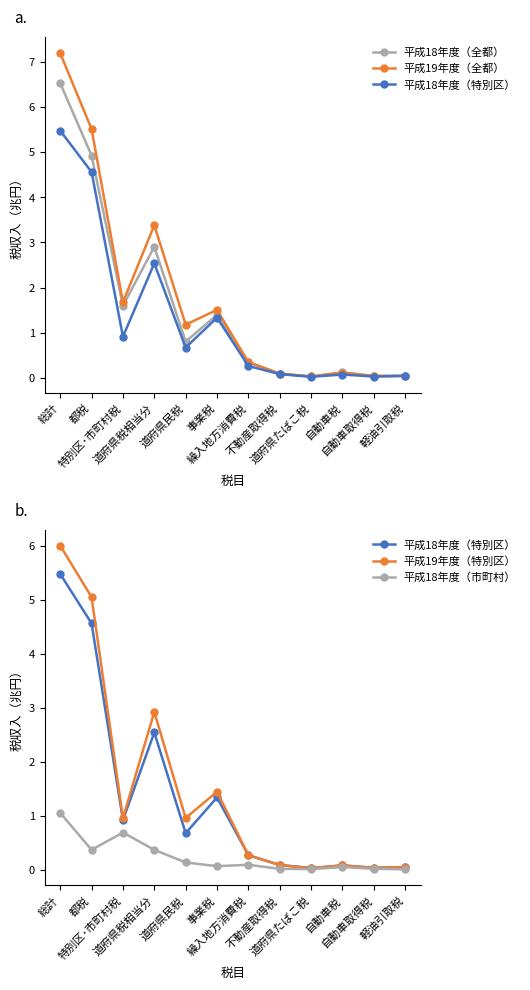

Reading left to right, transcribe all the data shown in this chart.

平成18年度（全都）: 6.5	4.9	1.6	2.9	0.8	1.4	0.4	0.1	0.0	0.1	0.0	0.0
平成19年度（全都）: 7.2	5.5	1.7	3.4	1.2	1.5	0.3	0.1	0.0	0.1	0.0	0.0
平成18年度（特別区）: 5.5	4.6	0.9	2.5	0.7	1.3	0.3	0.1	0.0	0.1	0.0	0.0
平成19年度（特別区）: 6.0	5.0	1.0	2.9	1.0	1.4	0.3	0.1	0.0	0.1	0.0	0.0
平成18年度（市町村）: 1.0	0.4	0.7	0.4	0.1	0.1	0.1	0.0	0.0	0.0	0.0	0.0